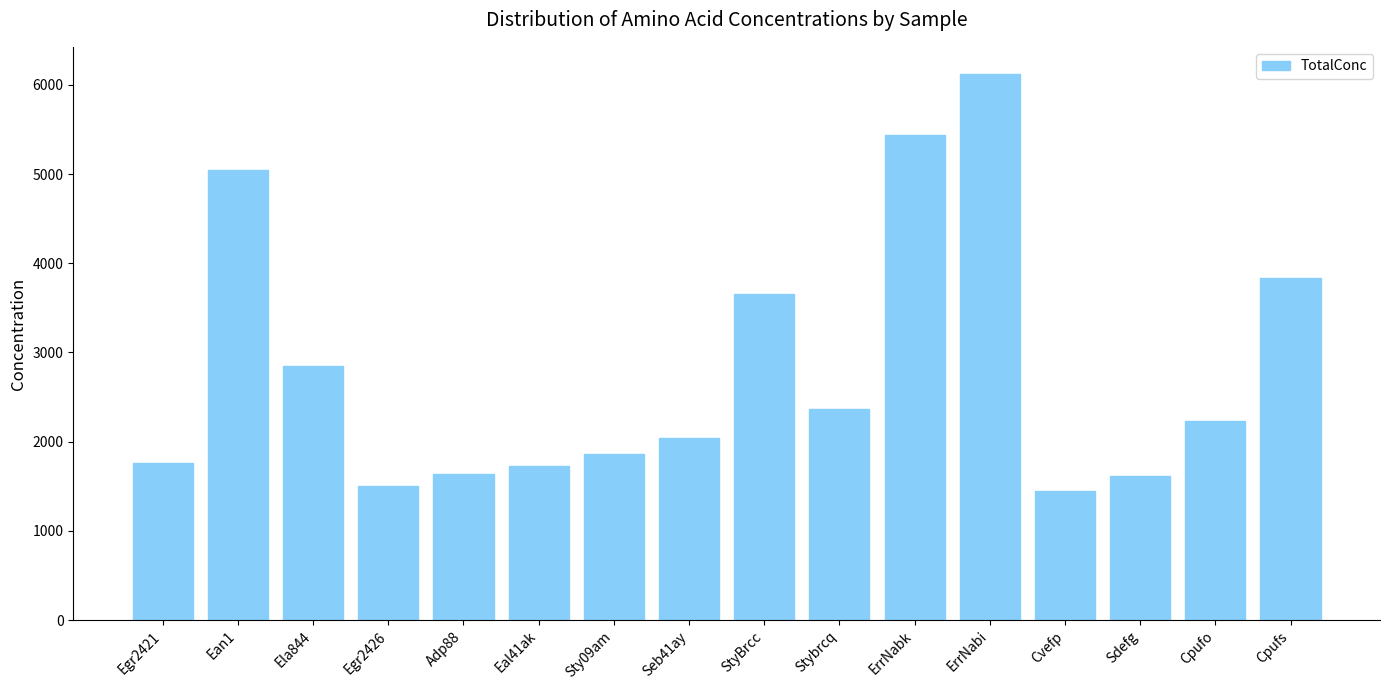

At which label is the value closest to 3785?

Cpufs